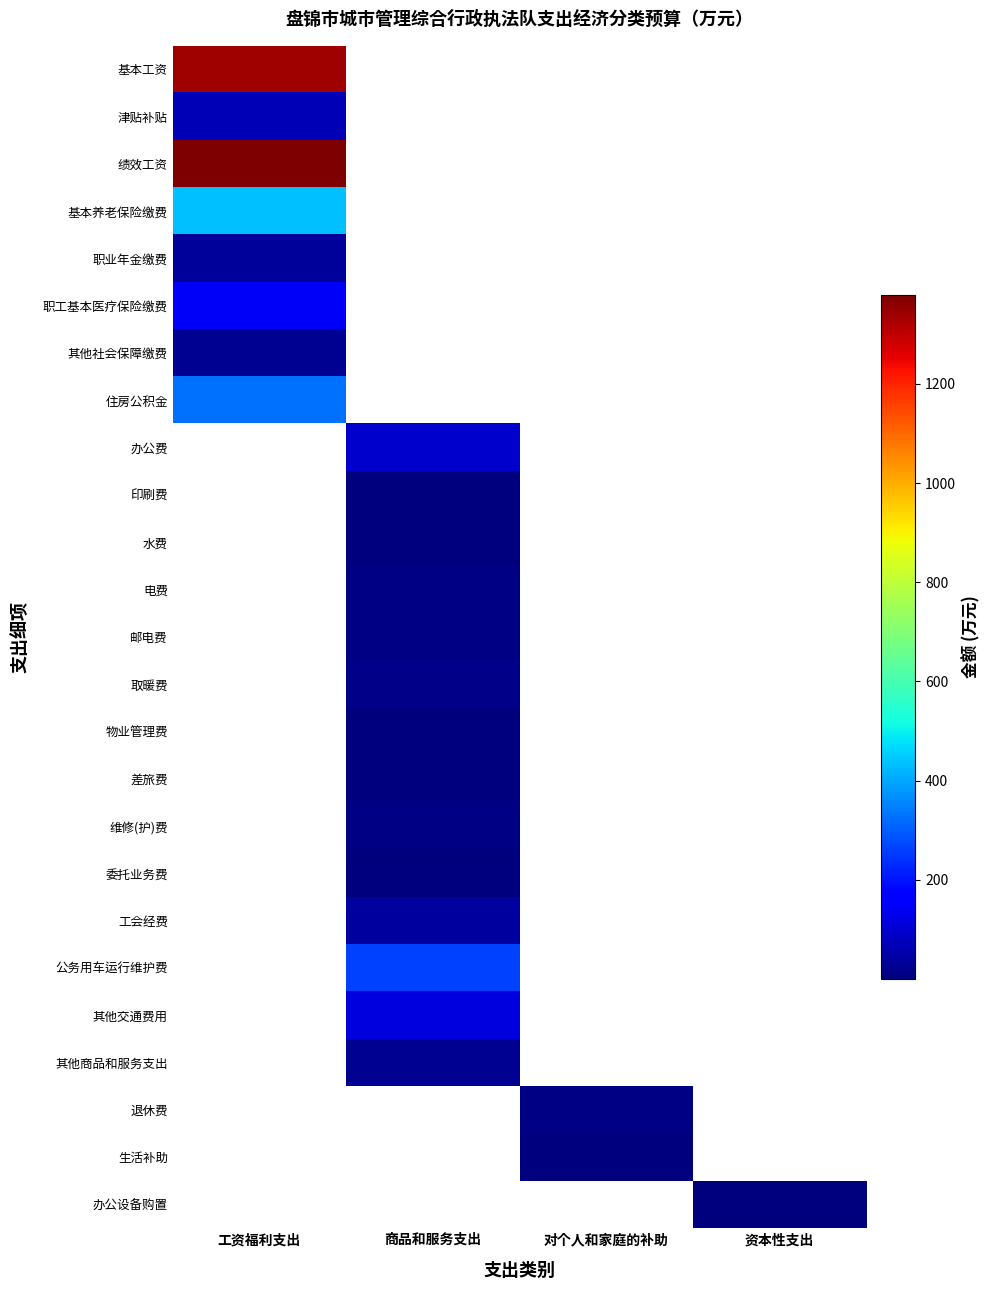

Count the number of data series in this chart.

25